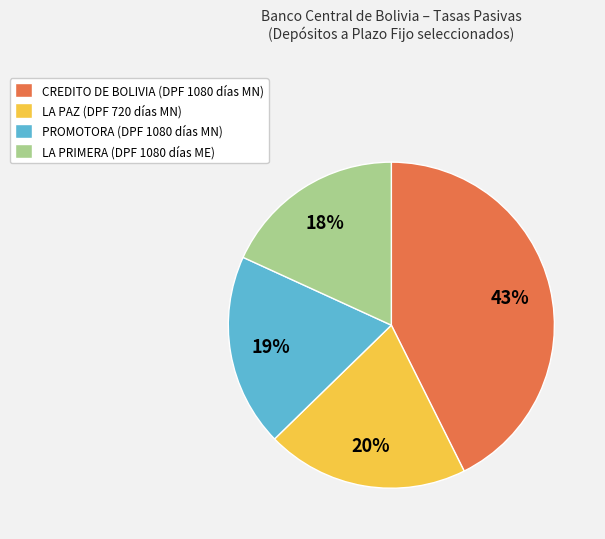

To the nearest percent, what is the combined percentage of CREDITO DE BOLIVIA and PROMOTORA?

62%